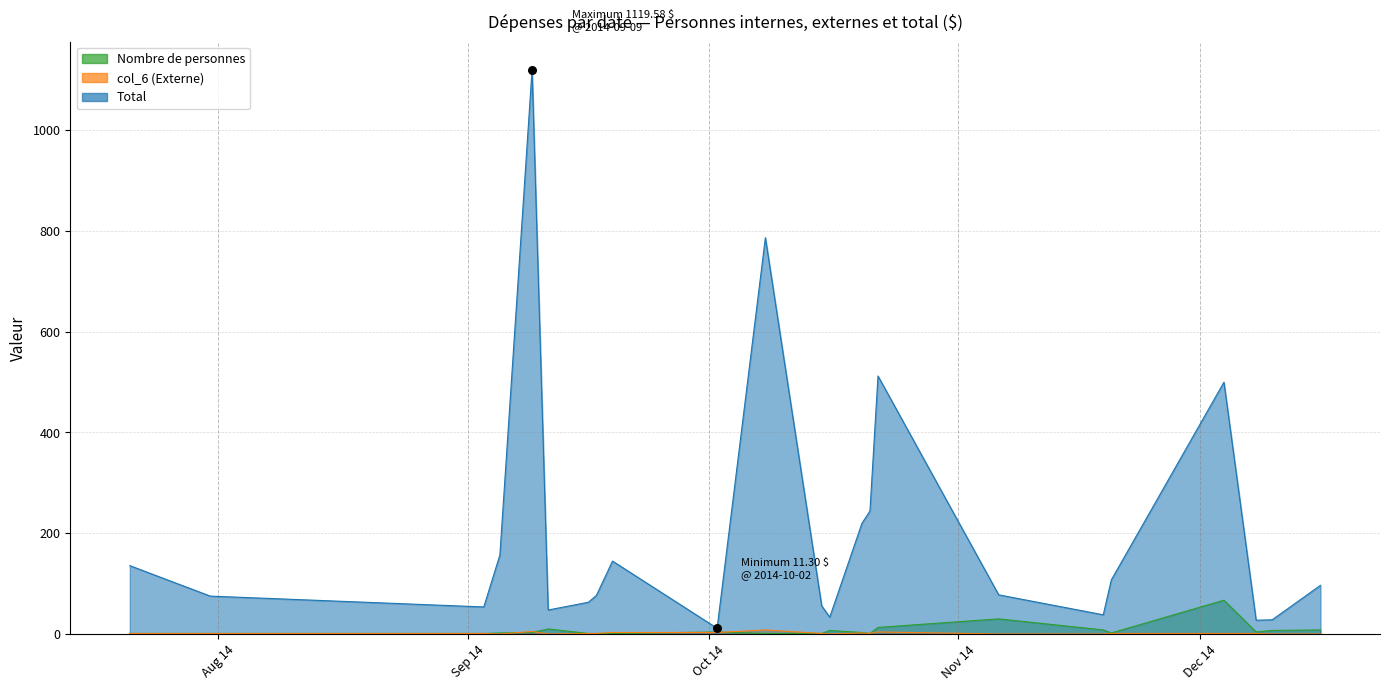

Which series reaches the minimum Y coordinate?

col_6 (Externe)